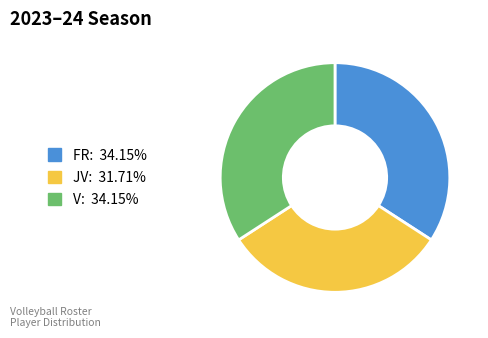

Approximately how many times larger is the value at FR compared to JV?

1.1